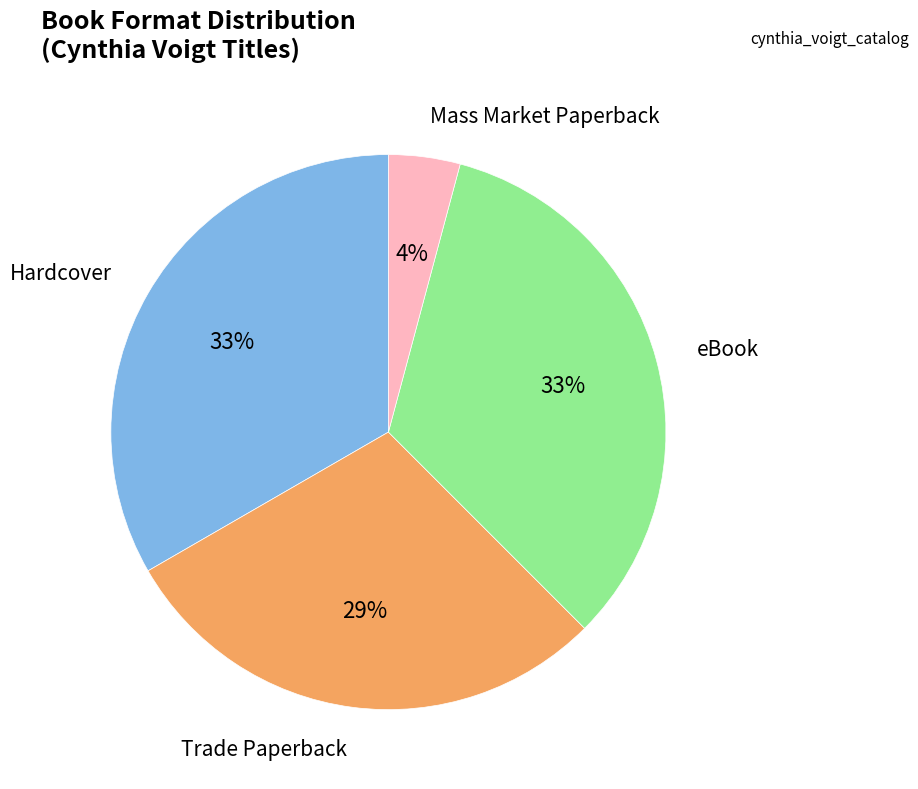

To the nearest percent, what is the difference between the largest and smallest slice percentages?

29%